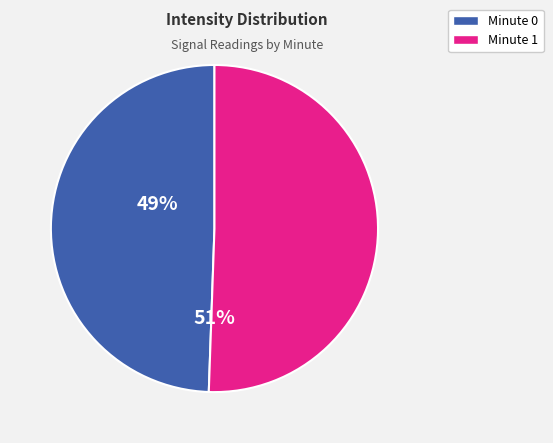

Is there any slice that represents more than half of the pie?

Yes